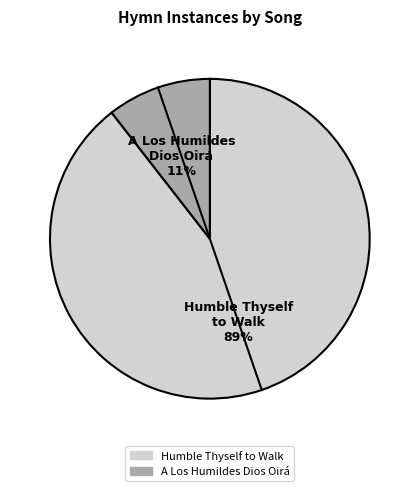

Is the sum of Humble Thyself to Walk and A Los Humildes Dios Oirá greater than half?

Yes